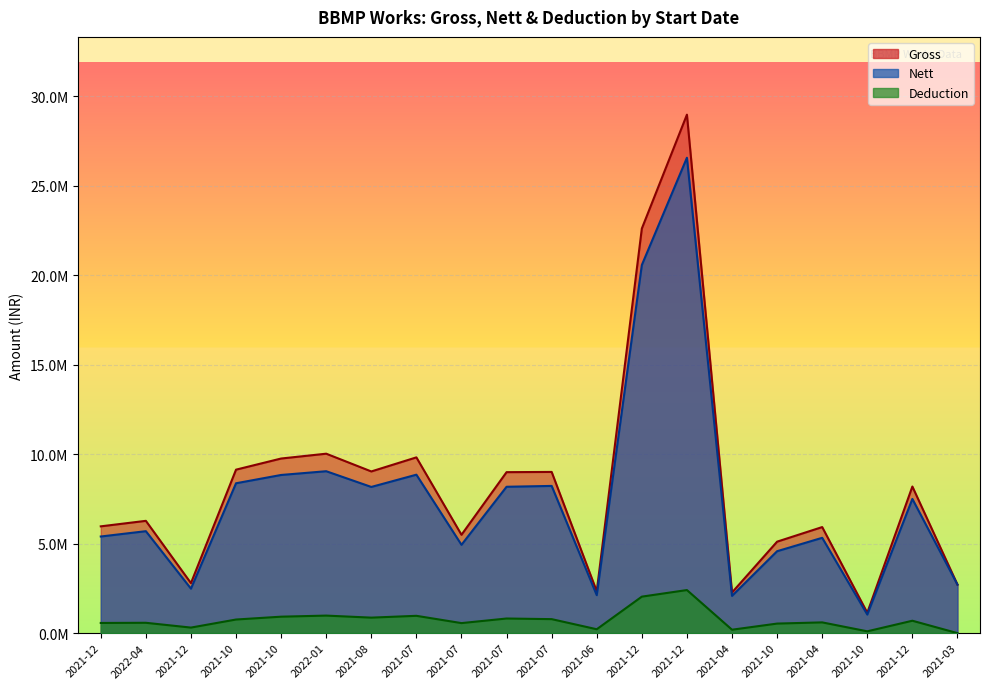

At how many categories does at least one series exceed 23940904?

1